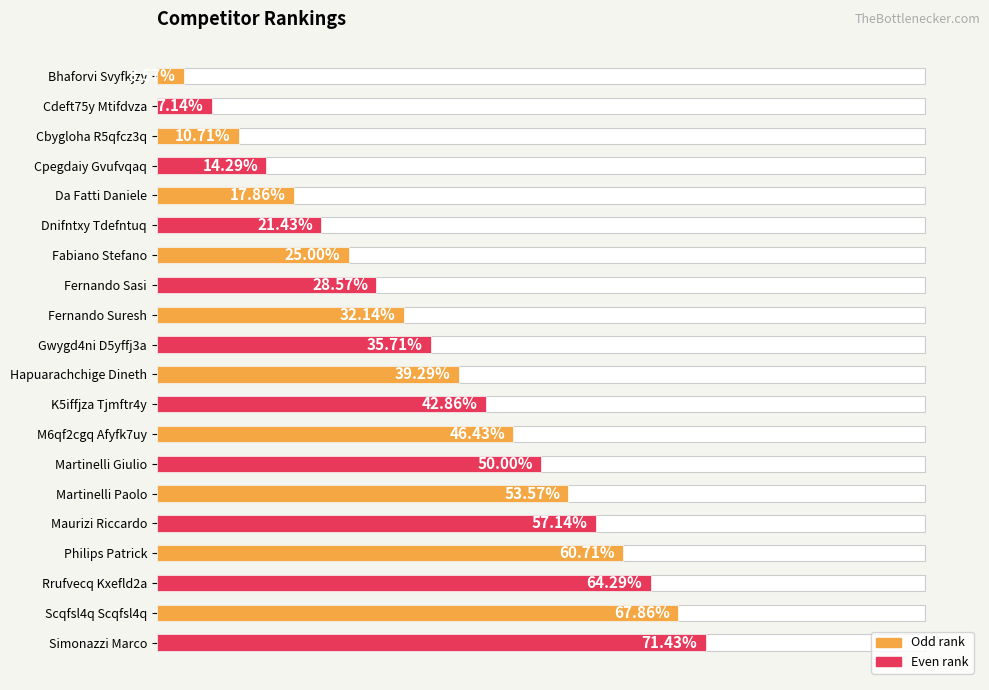

Which has a higher value, 10 or 8?

10